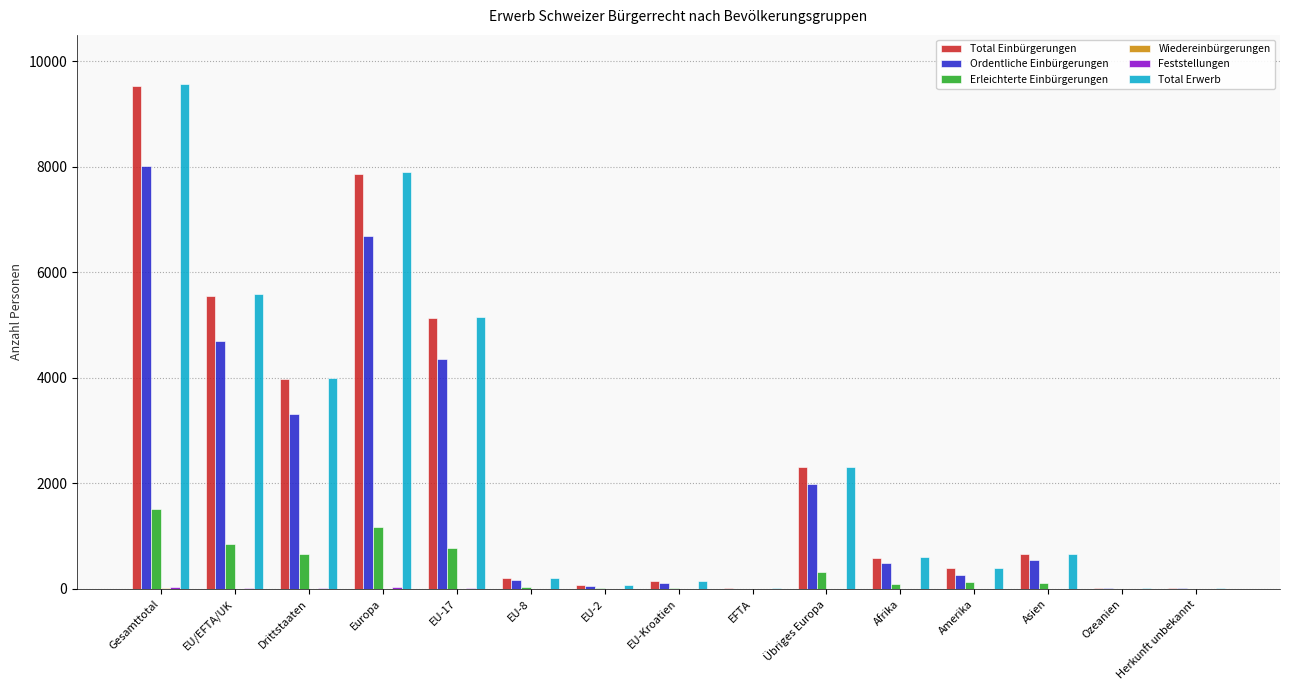

What is the maximum value shown in the chart?

9577